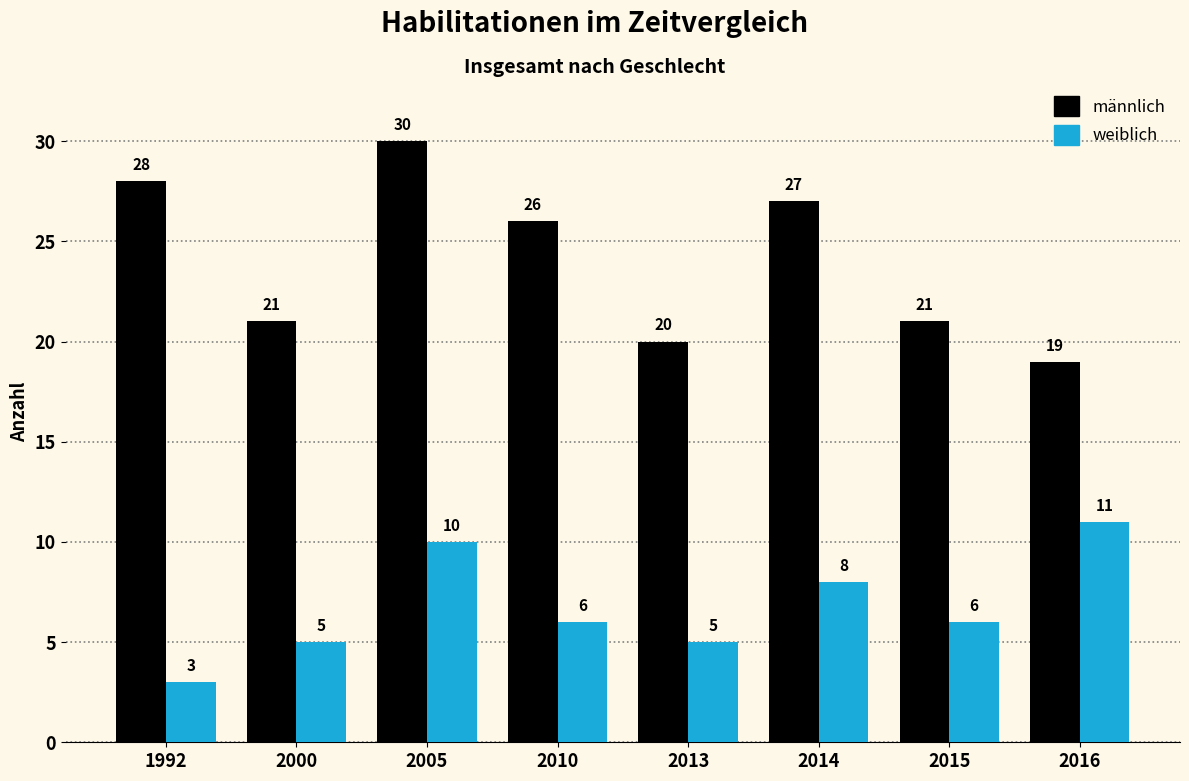

Reading left to right, transcribe all the data shown in this chart.

männlich: 28	21	30	26	20	27	21	19
weiblich: 3	5	10	6	5	8	6	11